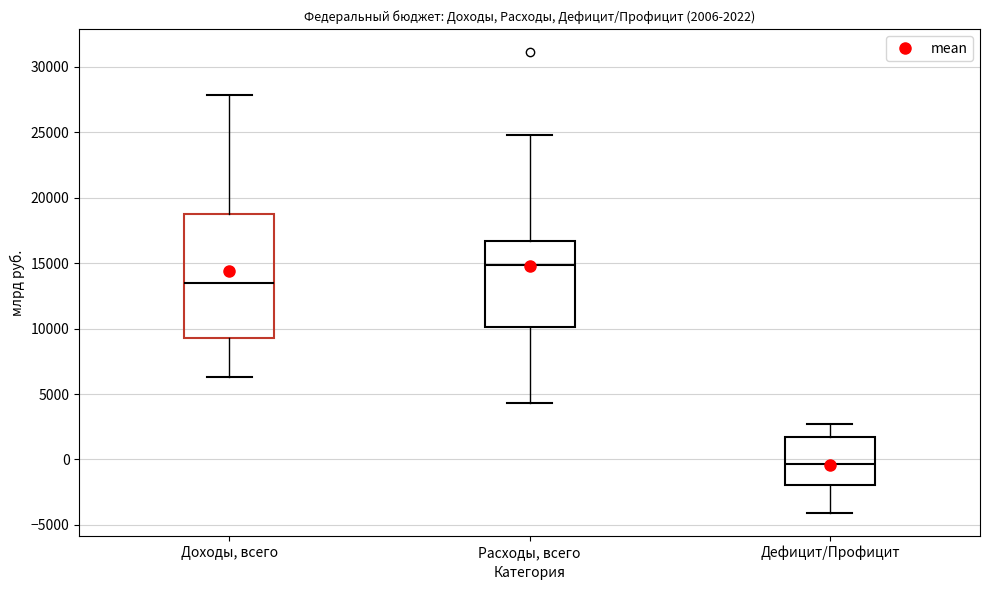

Which box's median line is the highest?

Расходы, всего